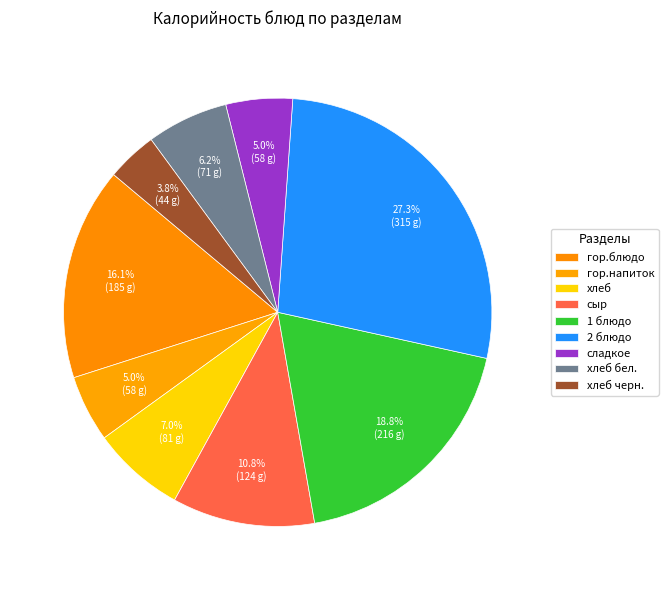

Is it true that гор.напиток is 5% of the pie?

True